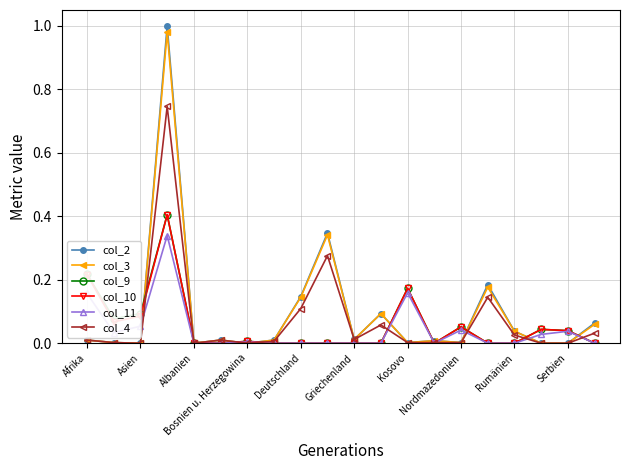

True or false: col_9 has more than 1 interior local peaks.

True